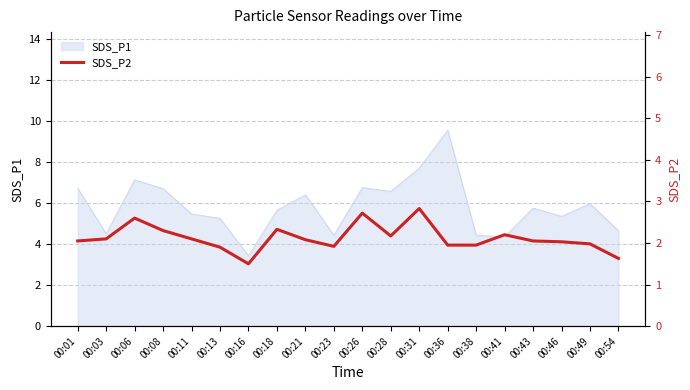

At which label does SDS_P1 reach its peak?

00:36